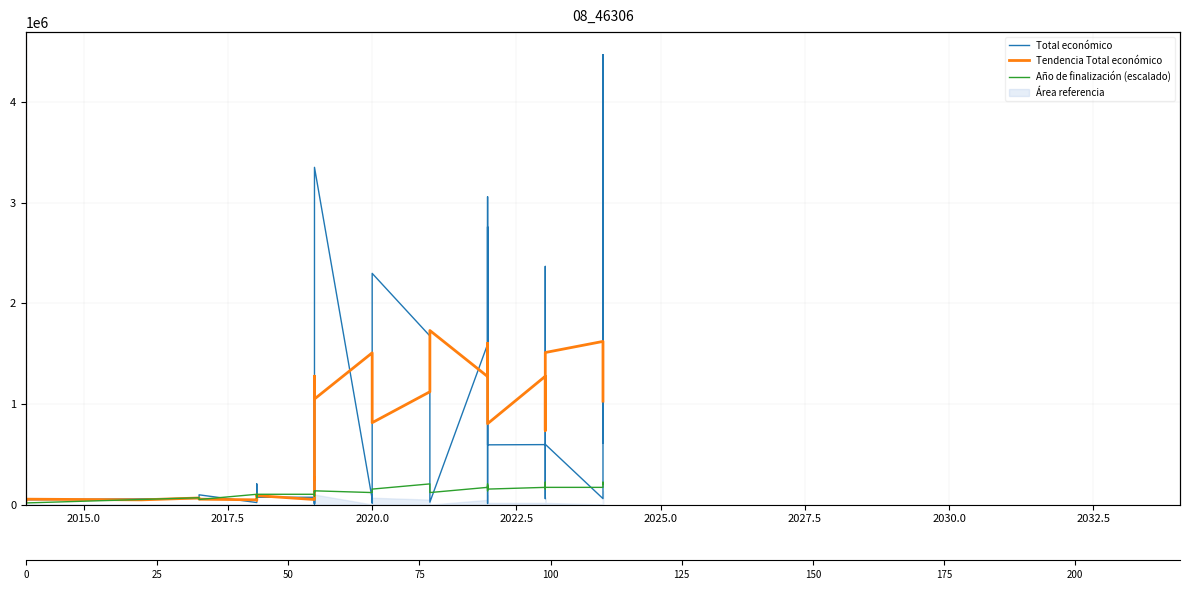

Which category has the lowest value in the Total económico series?

20